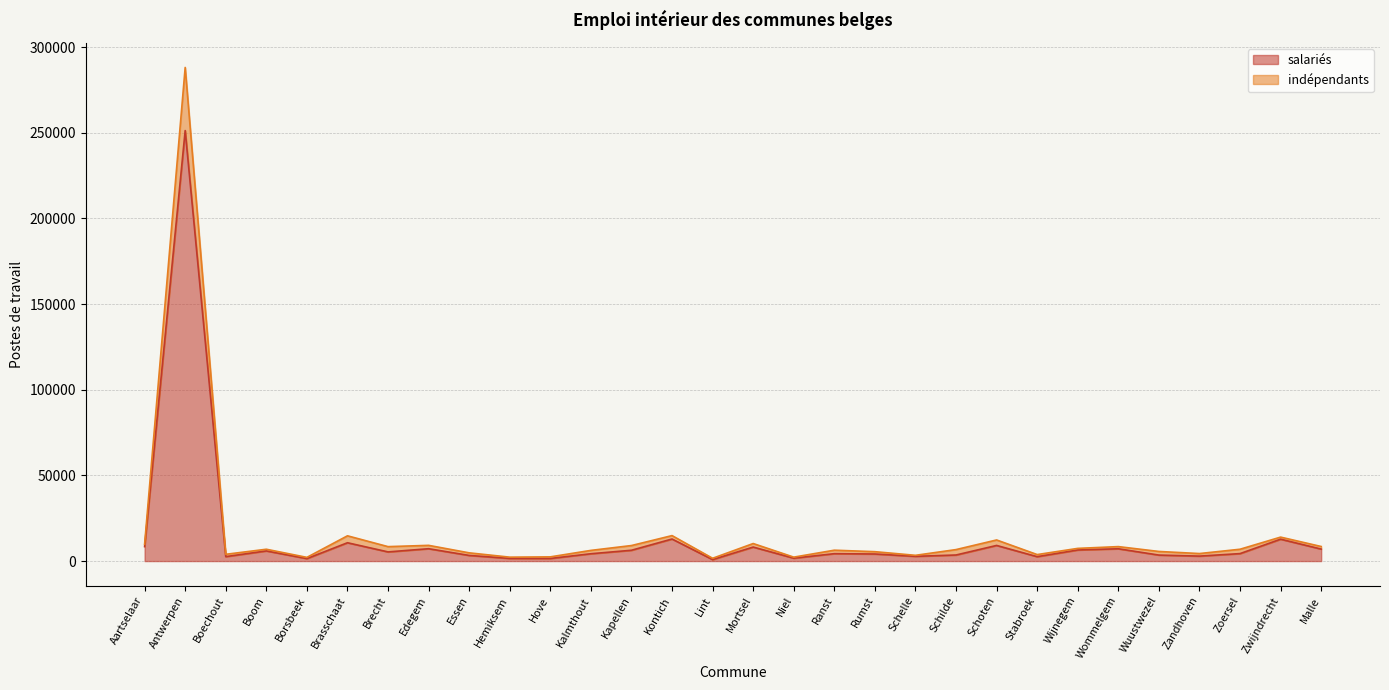

Where is the first local minimum for salaries?

Boechout